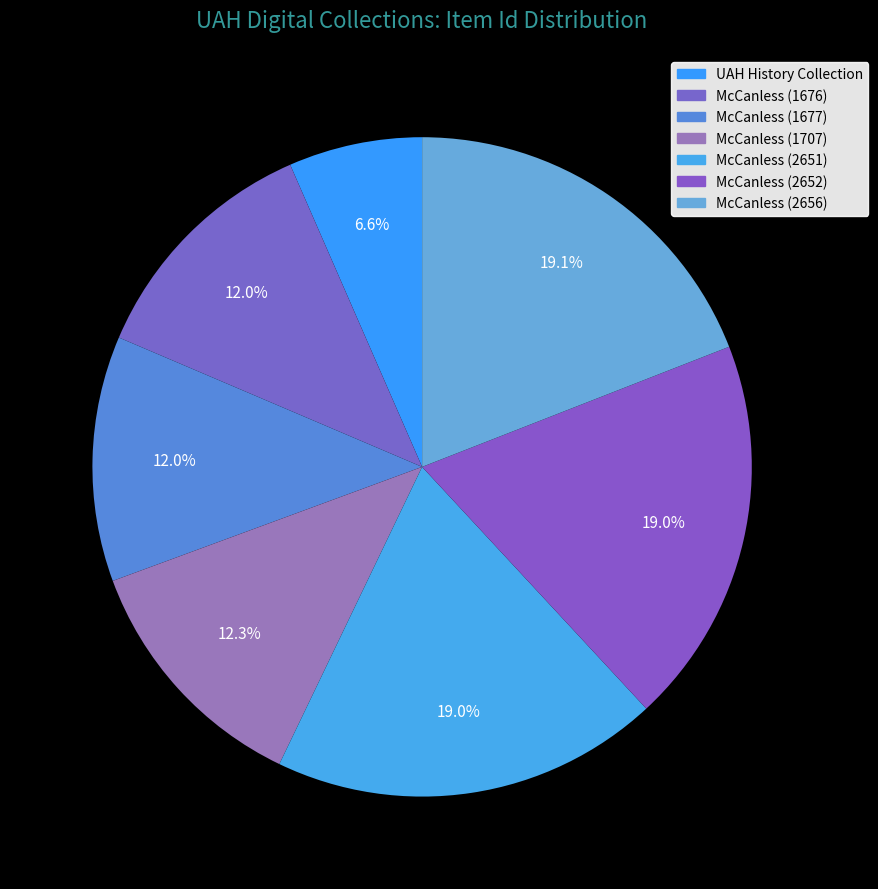

To the nearest percent, what is the combined percentage of McCanless (2651) and McCanless (2656)?

38%